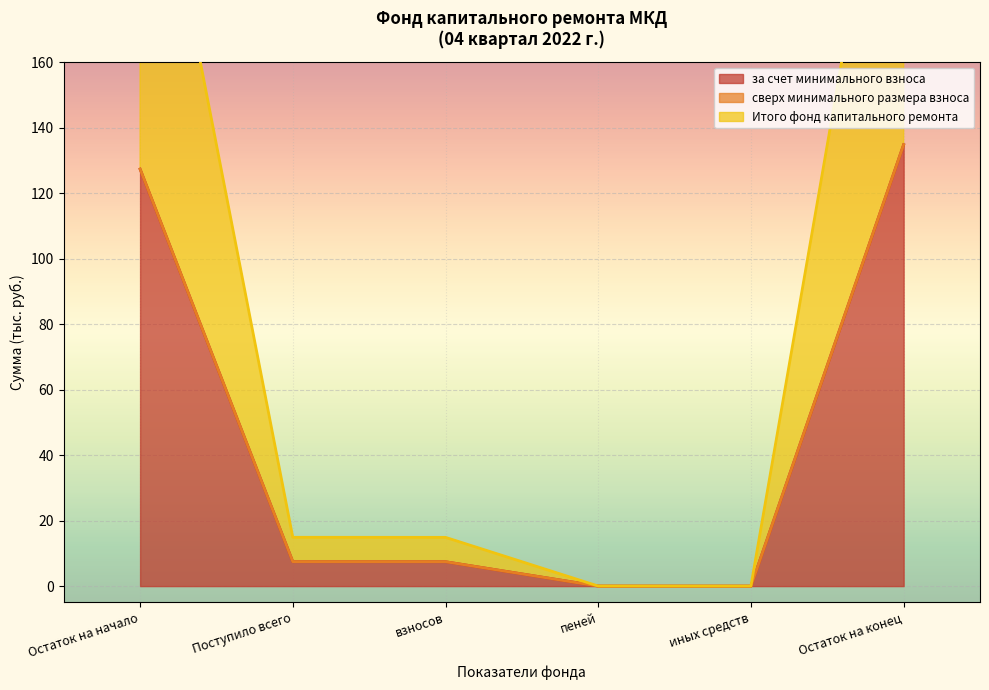

The за счет минимального взноса series shows 7.5 at Поступило всего. True or false?

True